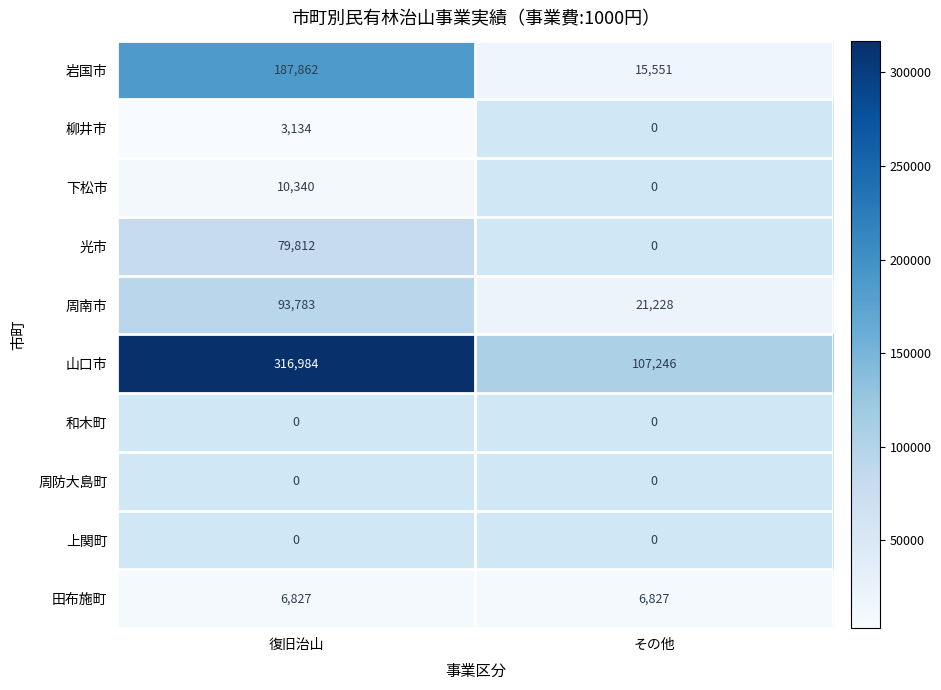

At which category does the chart reach its minimum across all series?

復旧治山